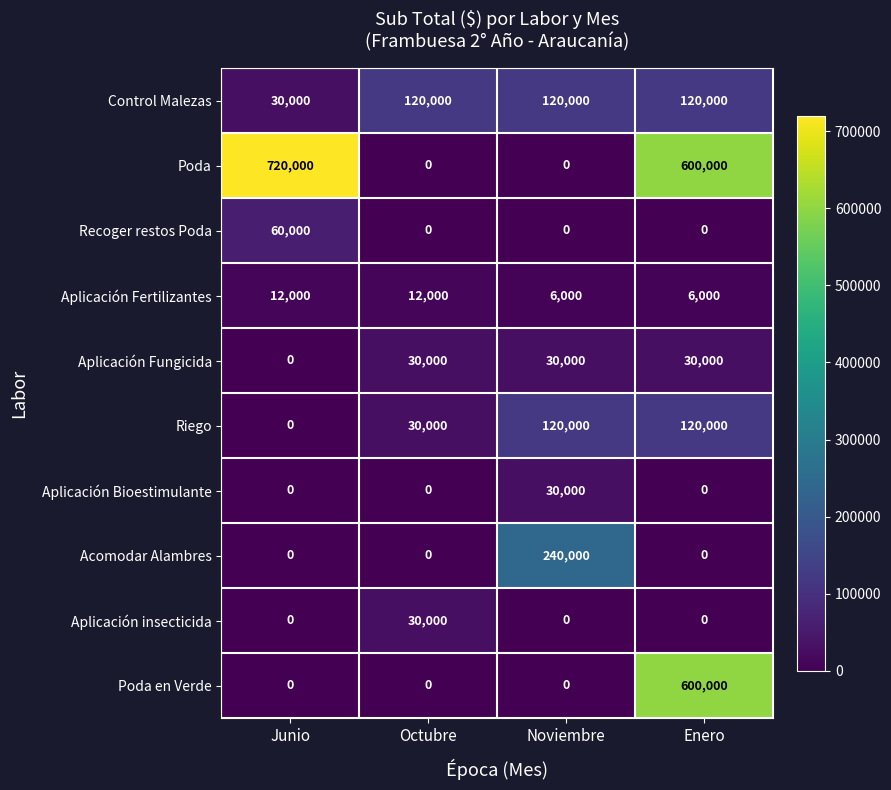

Which series has the largest range (max minus min)?

Poda